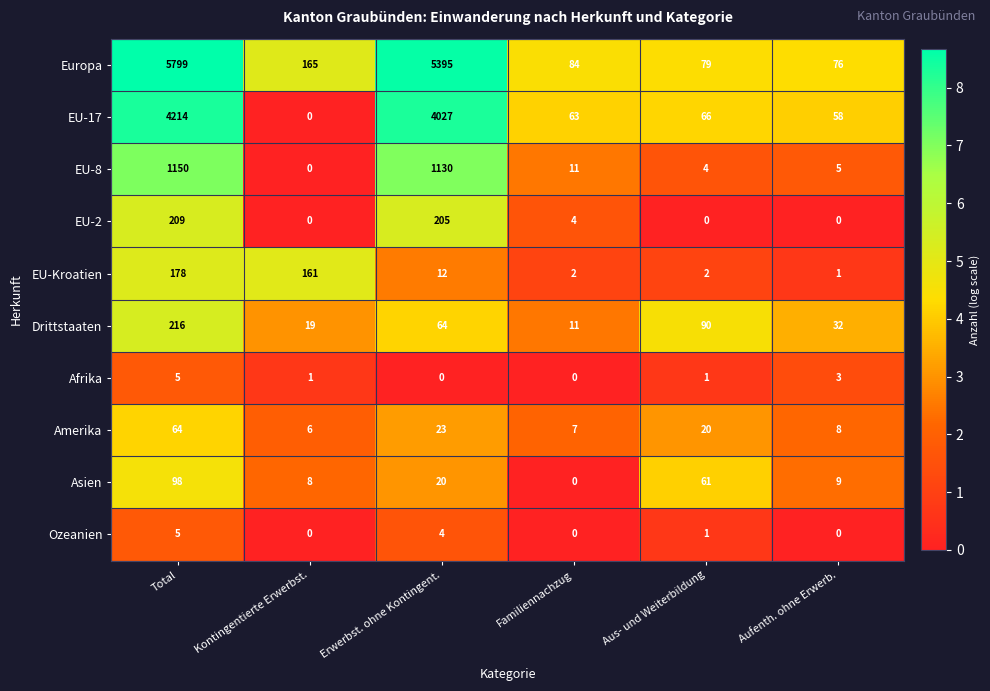

What is the minimum value for Europa?

76